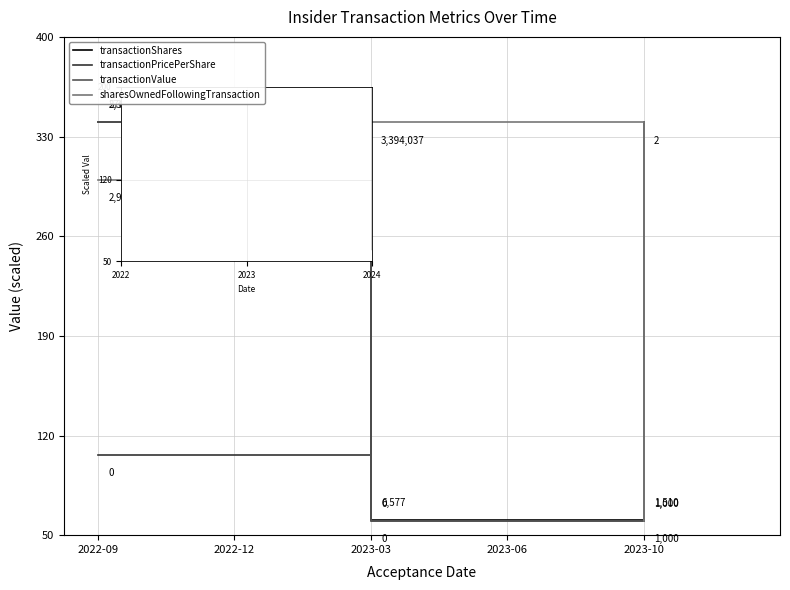

What position from the left is 2022-09?

1